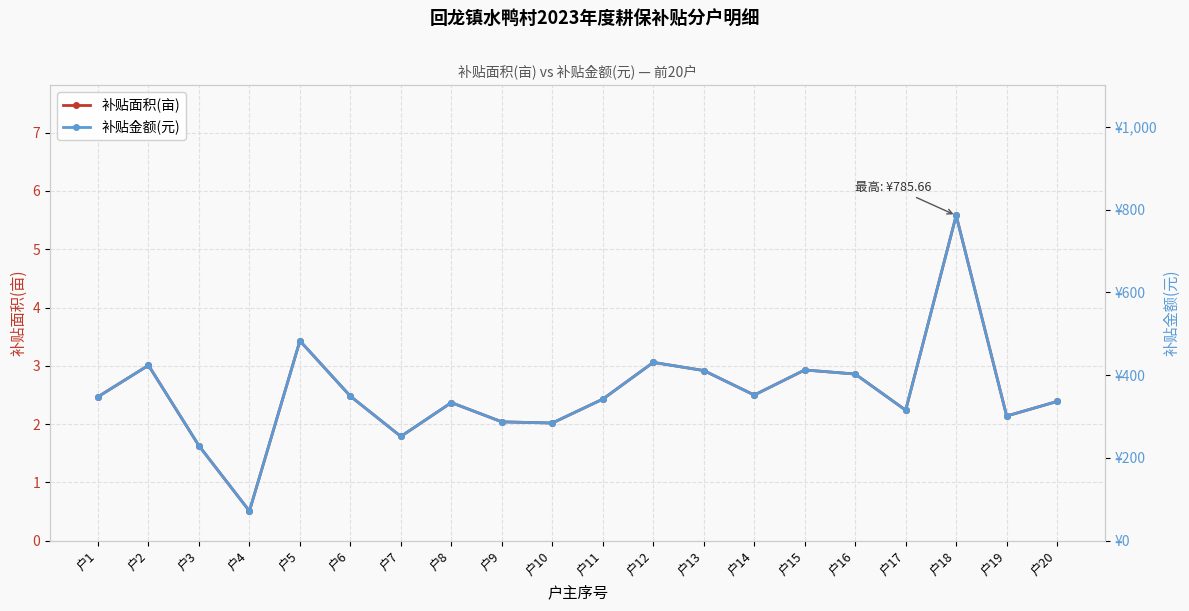

Reading left to right, extract all data points from this chart.

补贴面积(亩): 2.5	3.0	1.6	0.5	3.4	2.5	1.8	2.4	2.0	2.0	2.4	3.1	2.9	2.5	2.9	2.9	2.2	5.6	2.1	2.4
补贴金额(元): 347.8	423.8	229.5	71.8	482.9	349.2	252.0	333.7	287.2	284.4	342.1	430.9	411.1	352.0	412.5	402.7	315.4	785.7	301.3	336.5